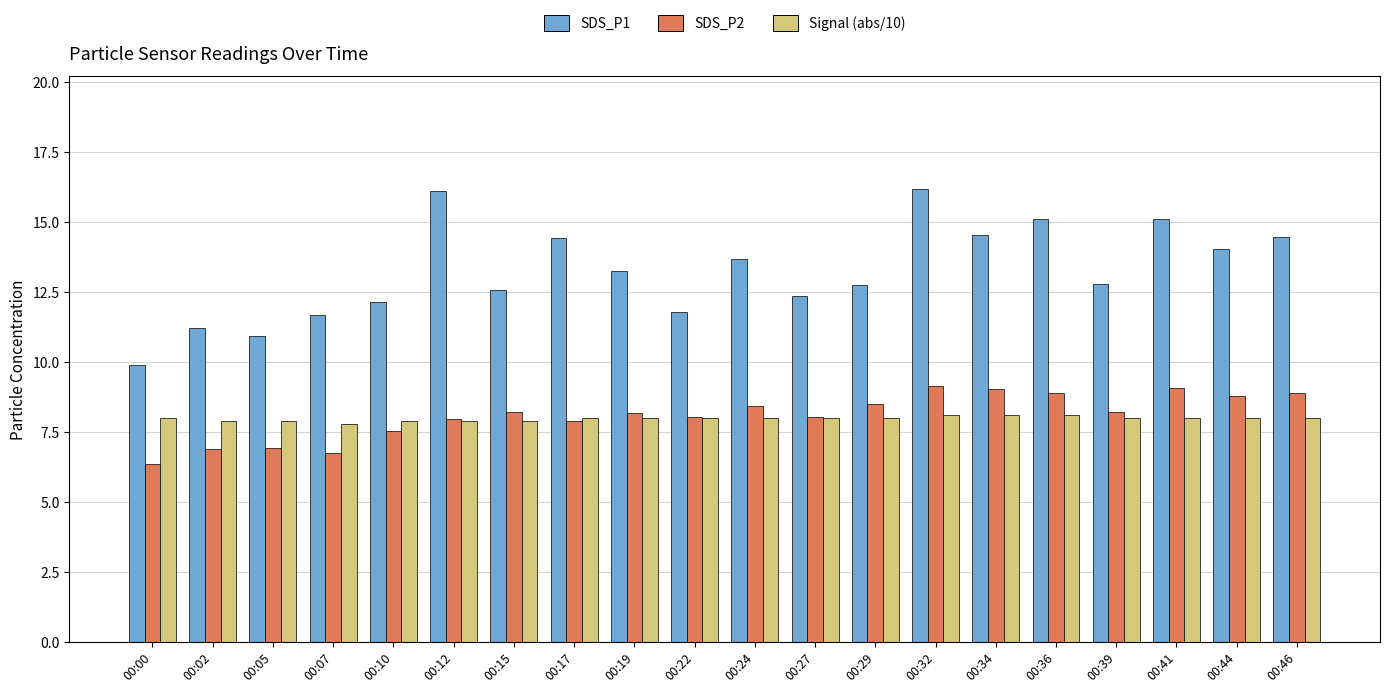

Between 00:17 and 00:34, which series saw the biggest shift?

SDS_P2